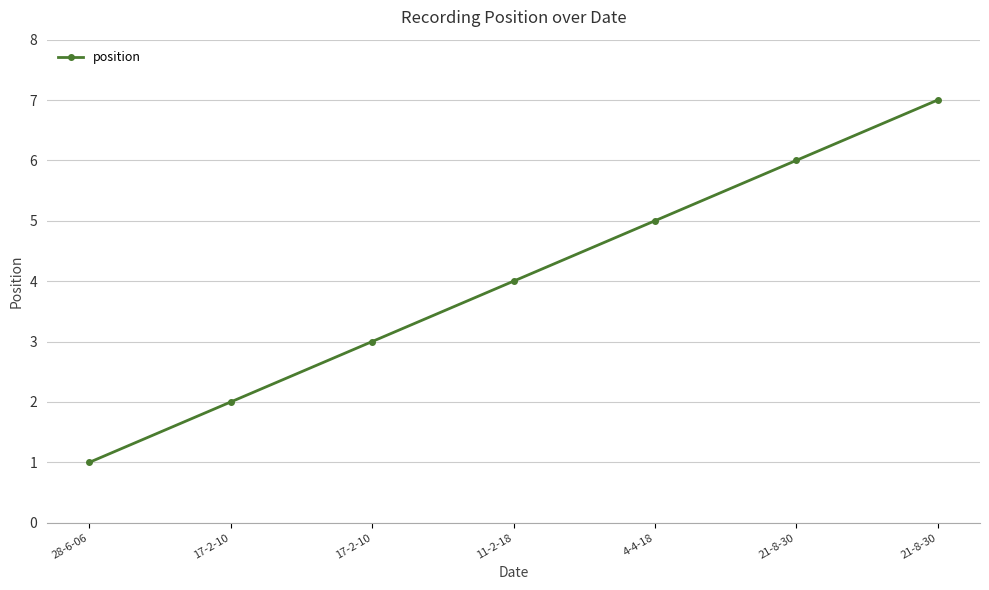

What is the greatest value displayed?

7